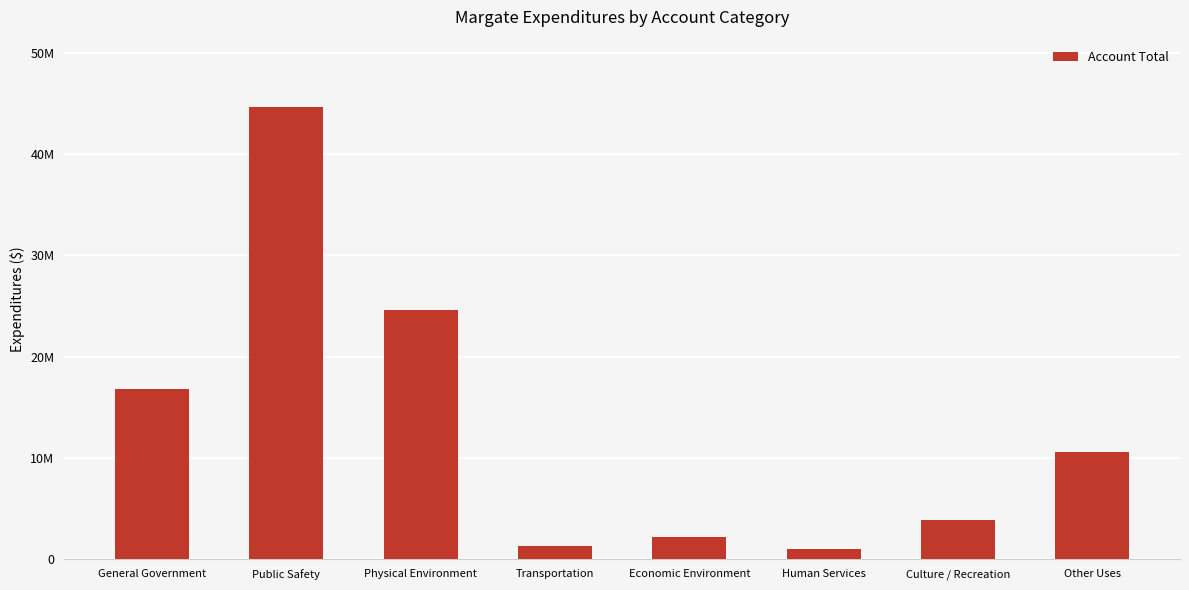

Reading right to left, list all the values displayed in this chart.

10569583	3926951	1040236	2244464	1368413	24642169	44603564	16851707